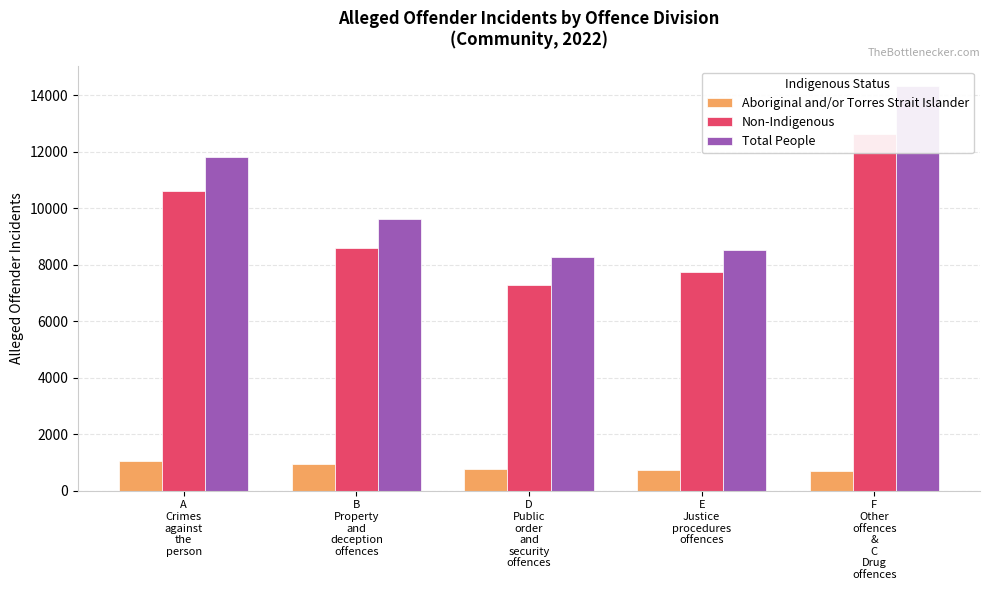

What value does the Non-Indigenous series have at A
Crimes
against
the
person, to the nearest 10?

10590